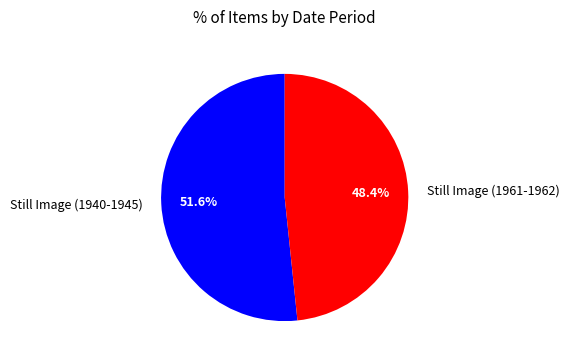

How much of the chart is everything except Still Image (1940-1945)?

48.4%